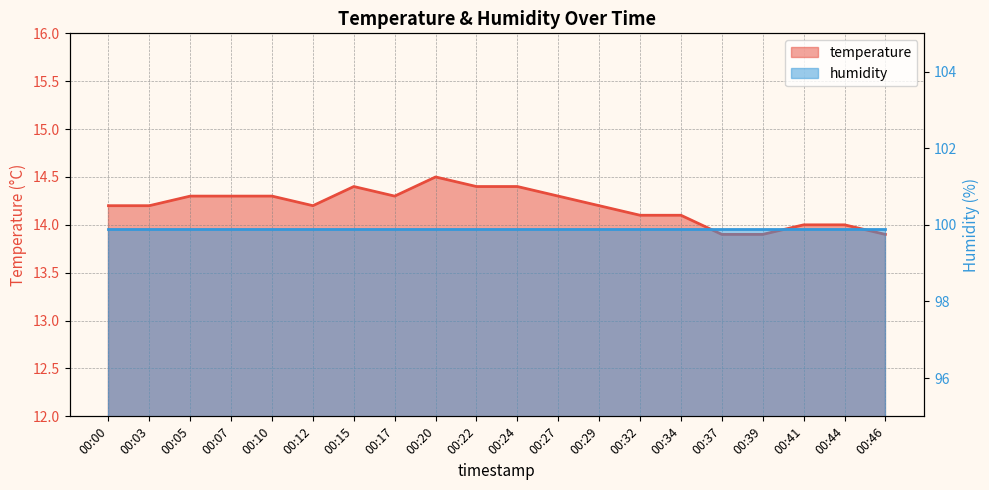

What is the difference between the values at 00:29 and 00:15?

0.2